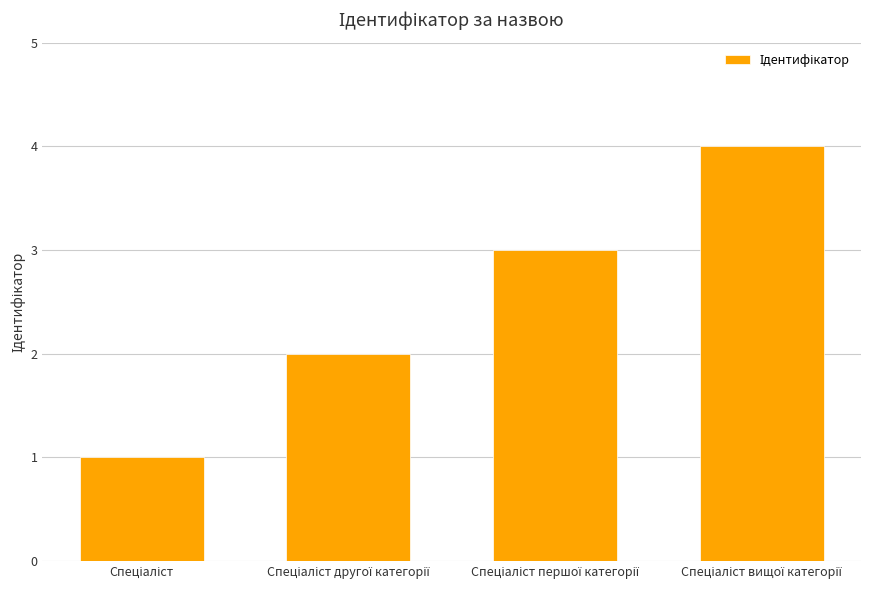

What is the greatest value displayed?

4